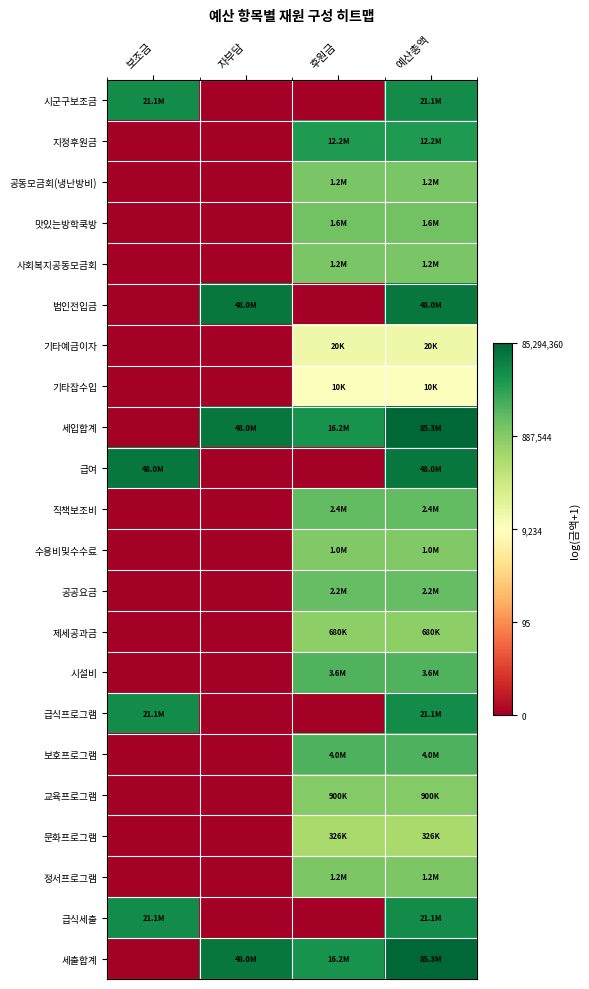

Reading left to right, list all the values displayed in this chart.

시군구보조금: 보조금=16.9	자부담=0.0	후원금=0.0	예산총액=16.9
지정후원금: 보조금=0.0	자부담=0.0	후원금=16.3	예산총액=16.3
공동모금회(냉난방비): 보조금=0.0	자부담=0.0	후원금=14.0	예산총액=14.0
맛있는방학쿡방: 보조금=0.0	자부담=0.0	후원금=14.3	예산총액=14.3
사회복지공동모금회: 보조금=0.0	자부담=0.0	후원금=14.0	예산총액=14.0
법인전입금: 보조금=0.0	자부담=17.7	후원금=0.0	예산총액=17.7
기타예금이자: 보조금=0.0	자부담=0.0	후원금=9.9	예산총액=9.9
기타잡수입: 보조금=0.0	자부담=0.0	후원금=9.2	예산총액=9.2
세입합계: 보조금=0.0	자부담=17.7	후원금=16.6	예산총액=18.3
급여: 보조금=17.7	자부담=0.0	후원금=0.0	예산총액=17.7
직책보조비: 보조금=0.0	자부담=0.0	후원금=14.7	예산총액=14.7
수용비및수수료: 보조금=0.0	자부담=0.0	후원금=13.8	예산총액=13.8
공공요금: 보조금=0.0	자부담=0.0	후원금=14.6	예산총액=14.6
제세공과금: 보조금=0.0	자부담=0.0	후원금=13.4	예산총액=13.4
시설비: 보조금=0.0	자부담=0.0	후원금=15.1	예산총액=15.1
급식프로그램: 보조금=16.9	자부담=0.0	후원금=0.0	예산총액=16.9
보호프로그램: 보조금=0.0	자부담=0.0	후원금=15.2	예산총액=15.2
교육프로그램: 보조금=0.0	자부담=0.0	후원금=13.7	예산총액=13.7
문화프로그램: 보조금=0.0	자부담=0.0	후원금=12.7	예산총액=12.7
정서프로그램: 보조금=0.0	자부담=0.0	후원금=14.0	예산총액=14.0
급식세출: 보조금=16.9	자부담=0.0	후원금=0.0	예산총액=16.9
세출합계: 보조금=0.0	자부담=17.7	후원금=16.6	예산총액=18.3